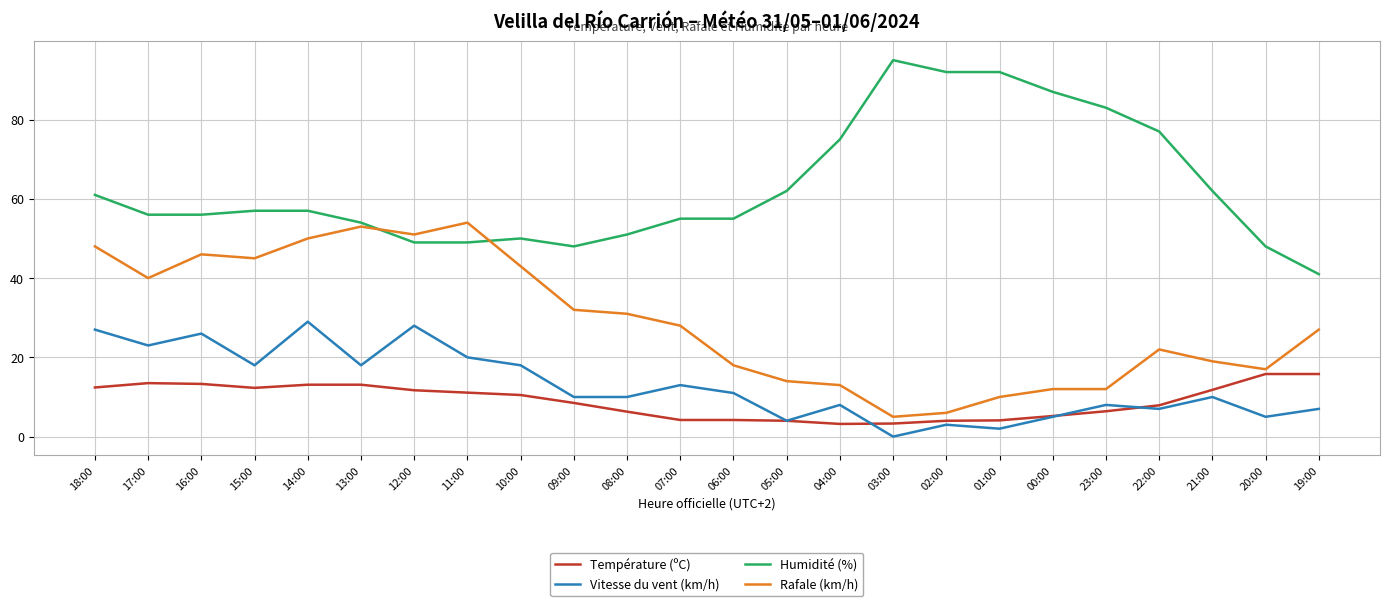

True or false: Vitesse du vent (km/h) has a value of 2.0 at 01:00.

True